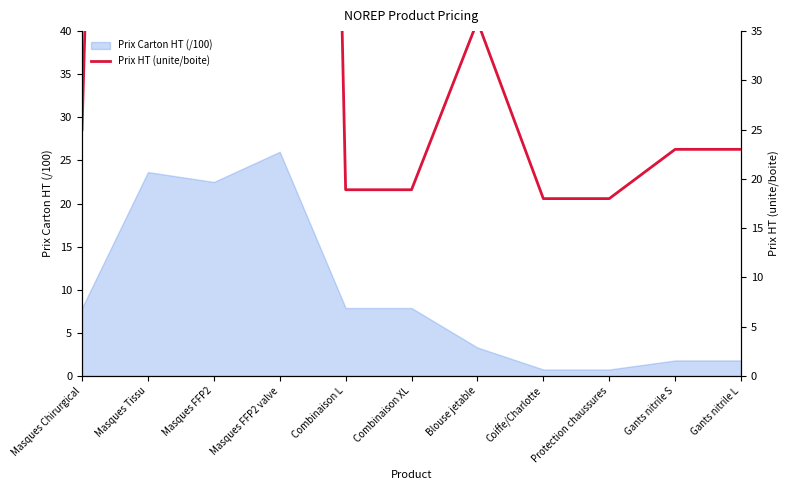

What is the greatest value displayed?

325.0